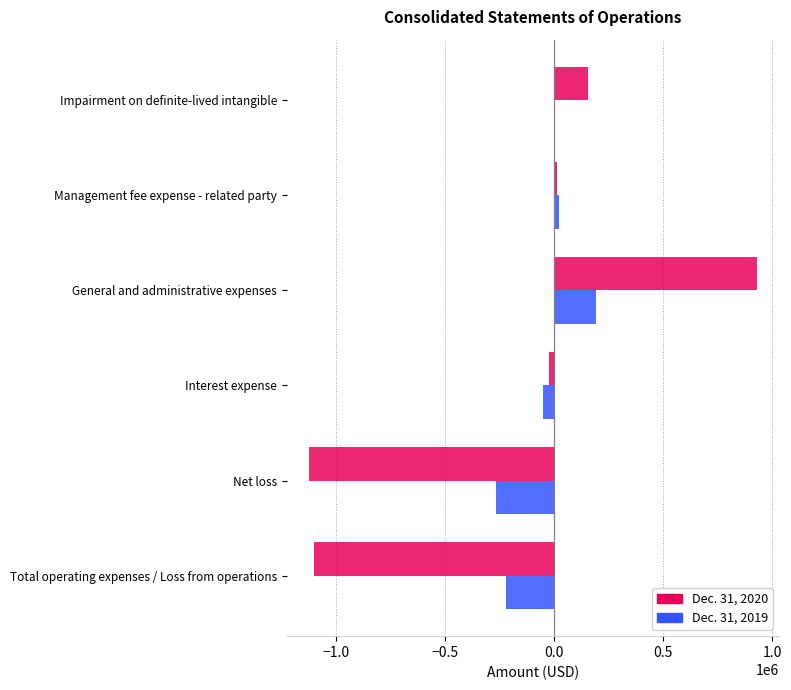

At which category is the sum across all series the highest?

General and administrative expenses